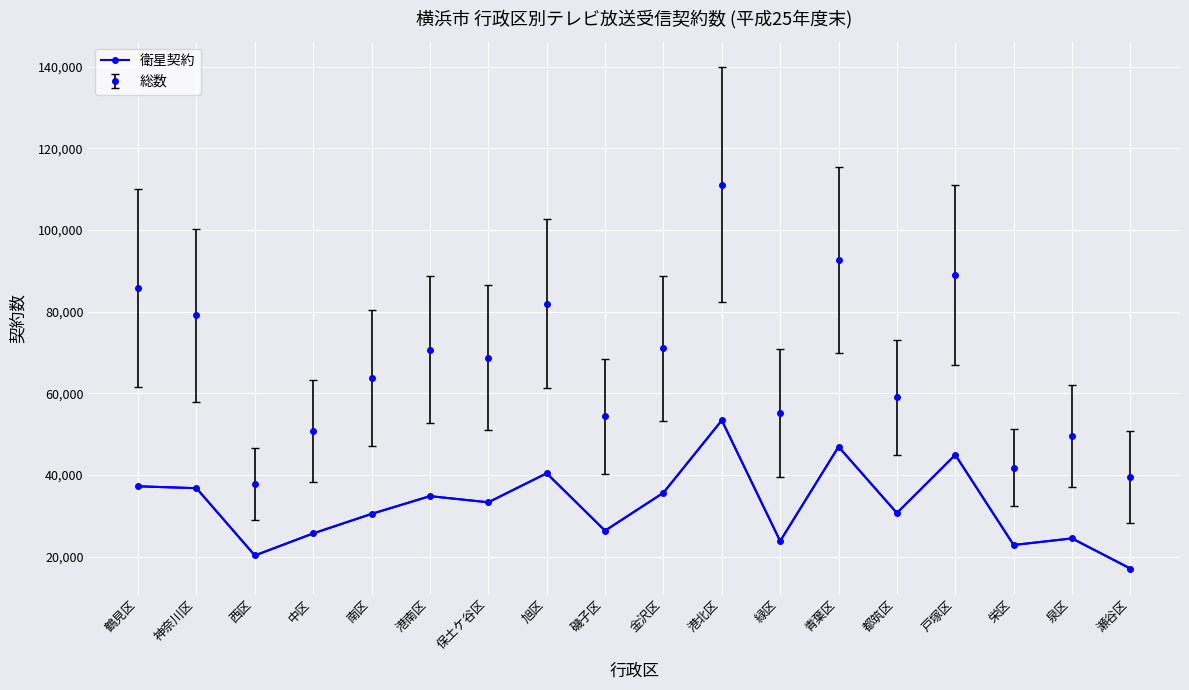

Where is the first local minimum for 総数?

西区